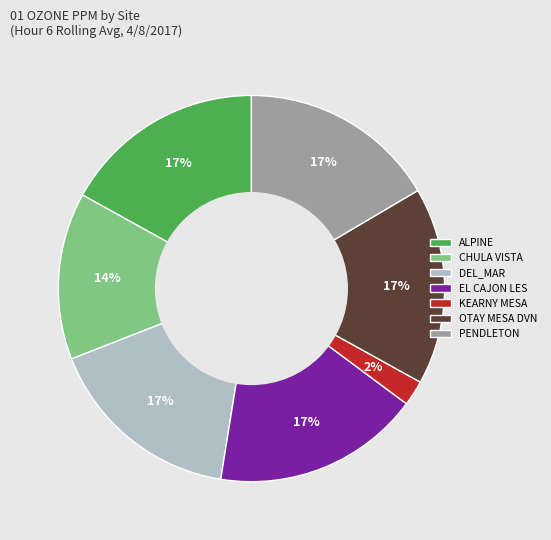

Which category has the smallest portion of the pie?

KEARNY MESA